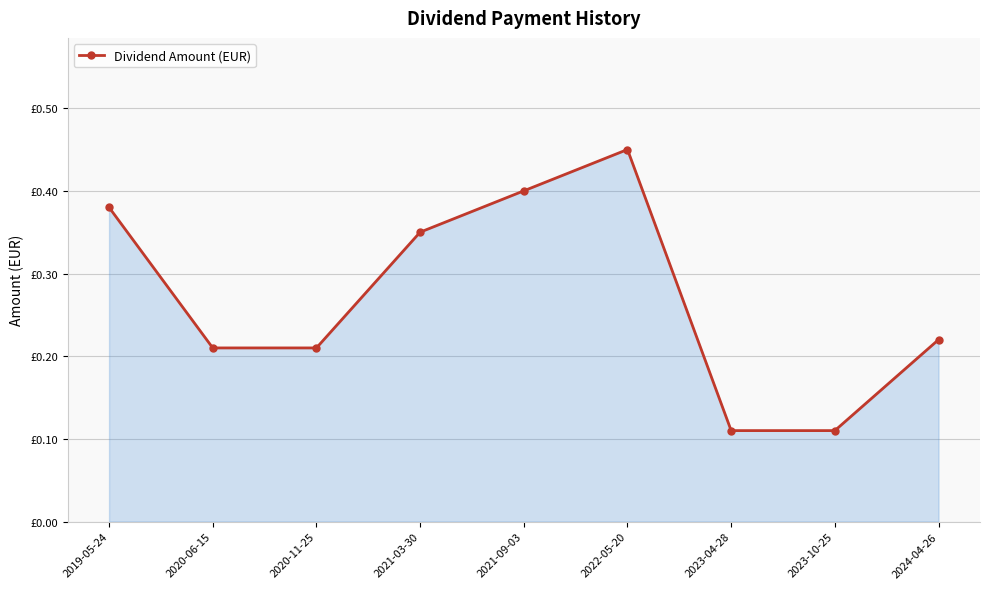

Rank the categories by value from highest to lowest.

2022-05-20, 2021-09-03, 2019-05-24, 2021-03-30, 2024-04-26, 2020-06-15, 2020-11-25, 2023-04-28, 2023-10-25